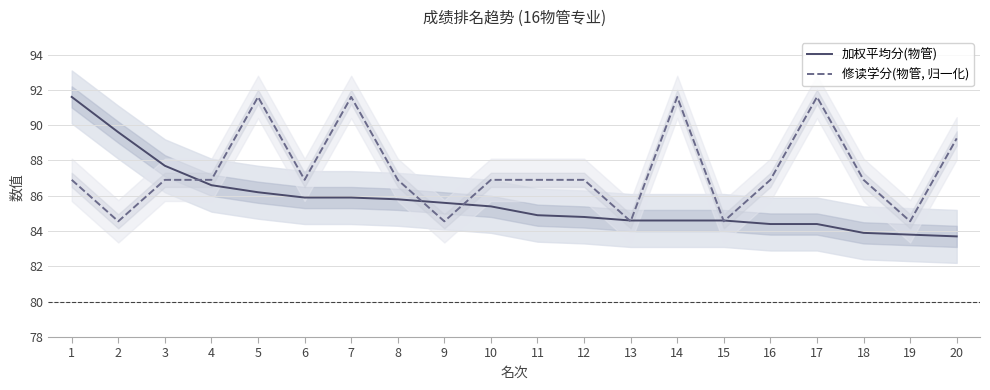

Rank the series by their maximum value, from lowest to highest.

修读学分(物管, 归一化), 加权平均分(物管)